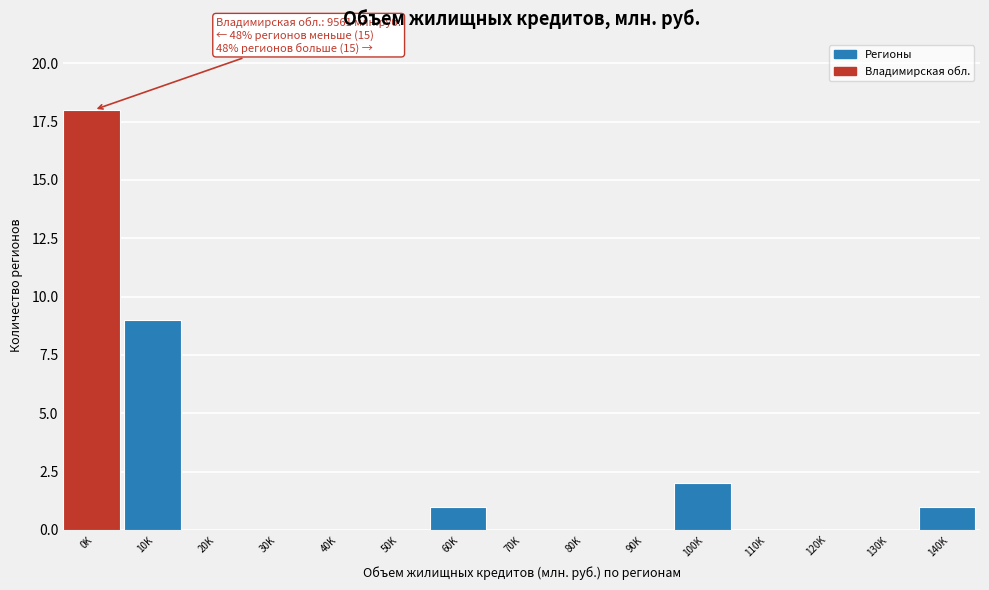

Reading left to right, what are all the values shown in this chart?

0K=18	10K=9	20K=0	30K=0	40K=0	50K=0	60K=1	70K=0	80K=0	90K=0	100K=2	110K=0	120K=0	130K=0	140K=1